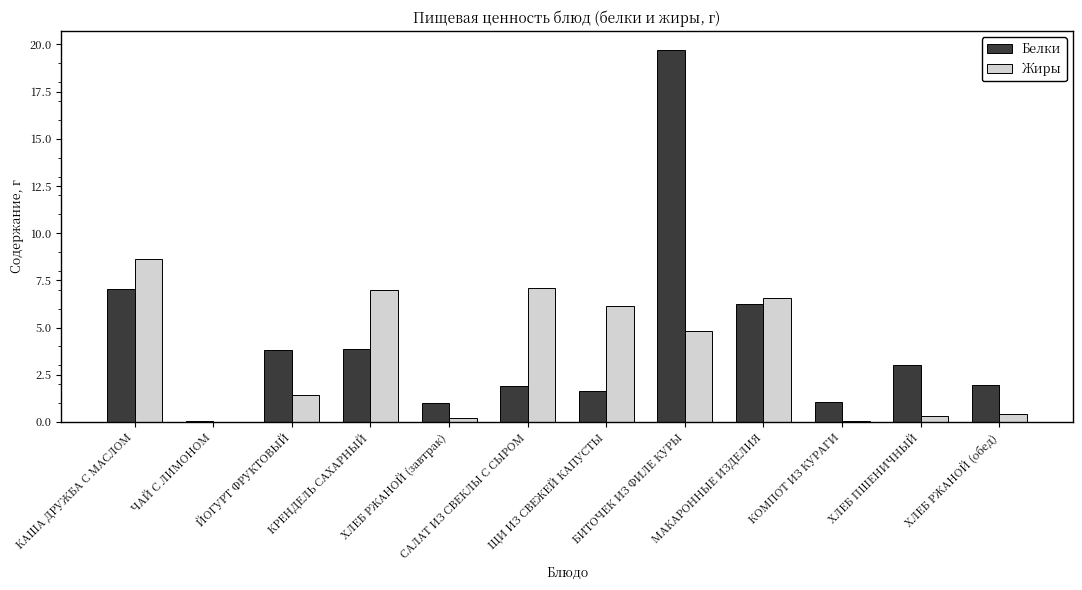

The Жиры series shows 7.1 at САЛАТ ИЗ СВЕКЛЫ С СЫРОМ. True or false?

True